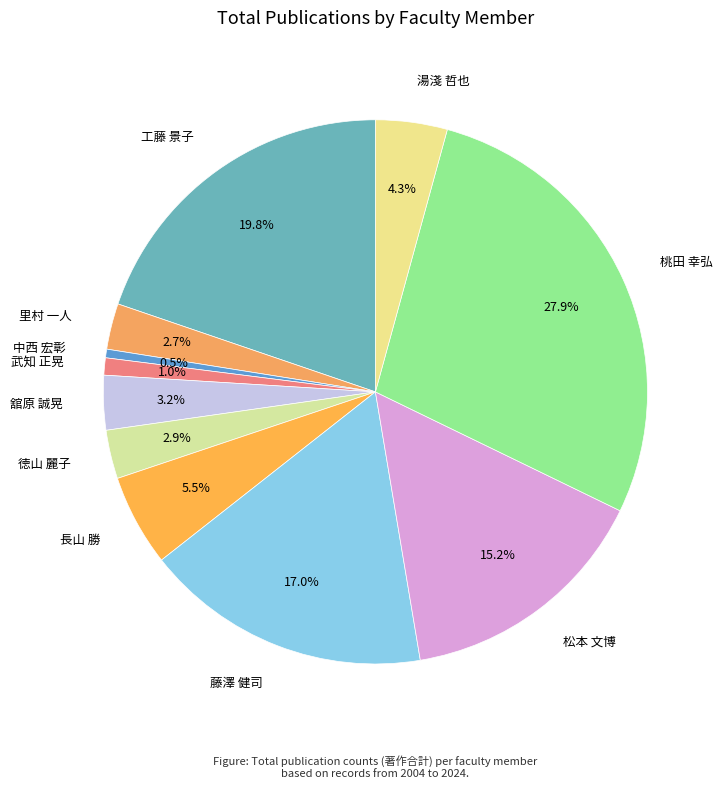

Is there a majority slice in this chart?

No